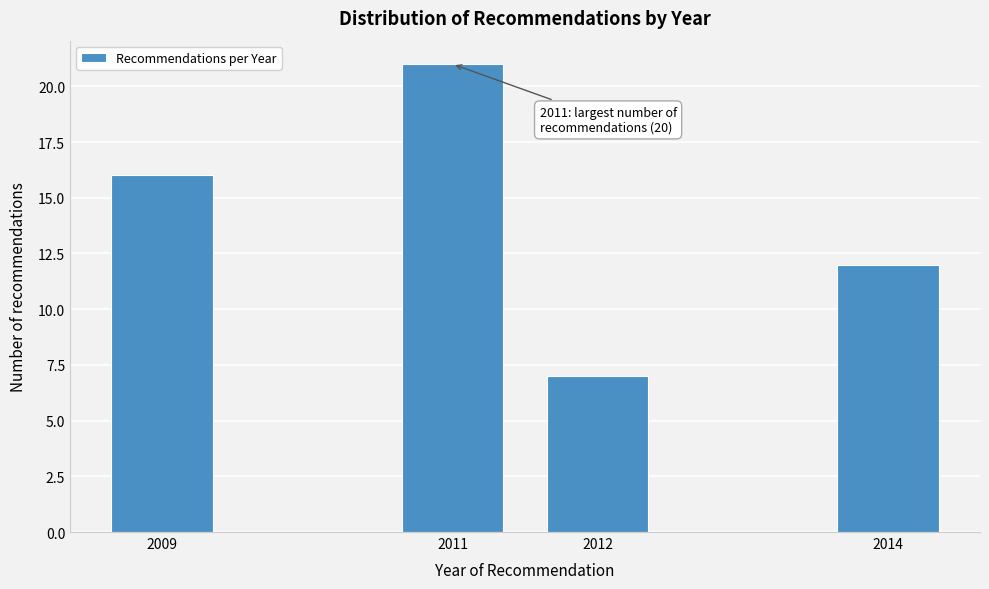

Reading left to right, transcribe all the data shown in this chart.

2009=16	2011=21	2012=7	2014=12